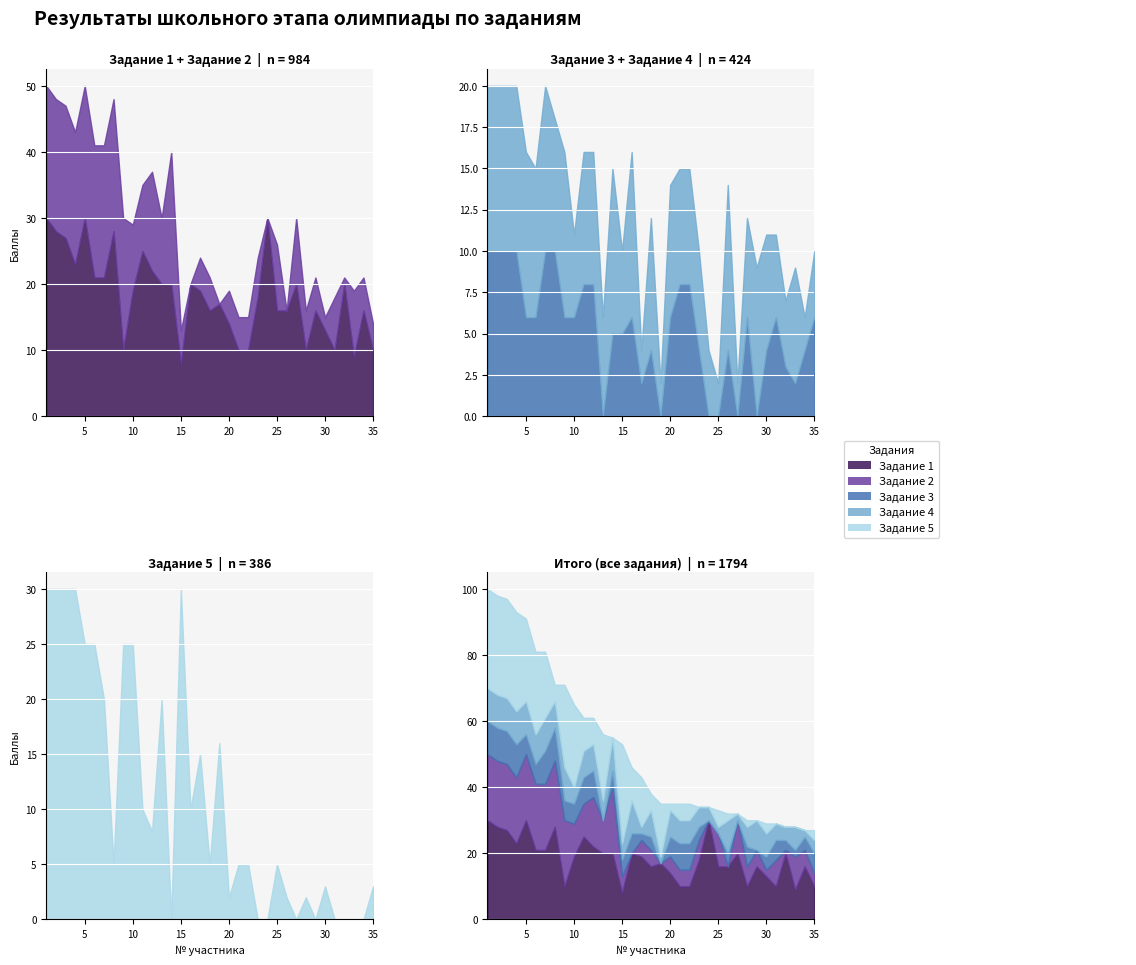

What is the difference between the Задание 3 values at 25 and 1?

10